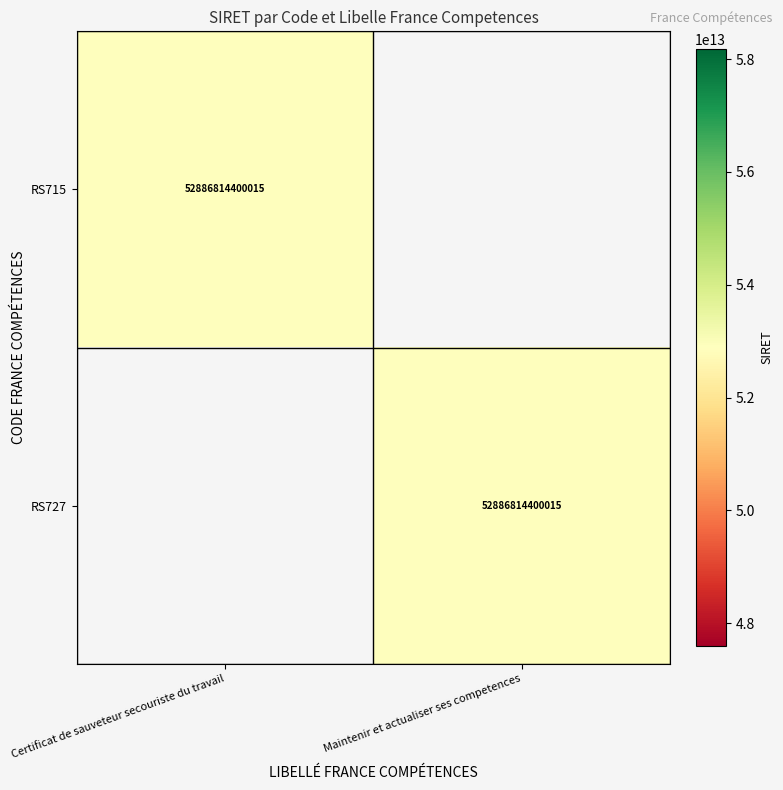

The RS715 series shows 52886814400015 at Certificat de sauveteur secouriste du travail. True or false?

True